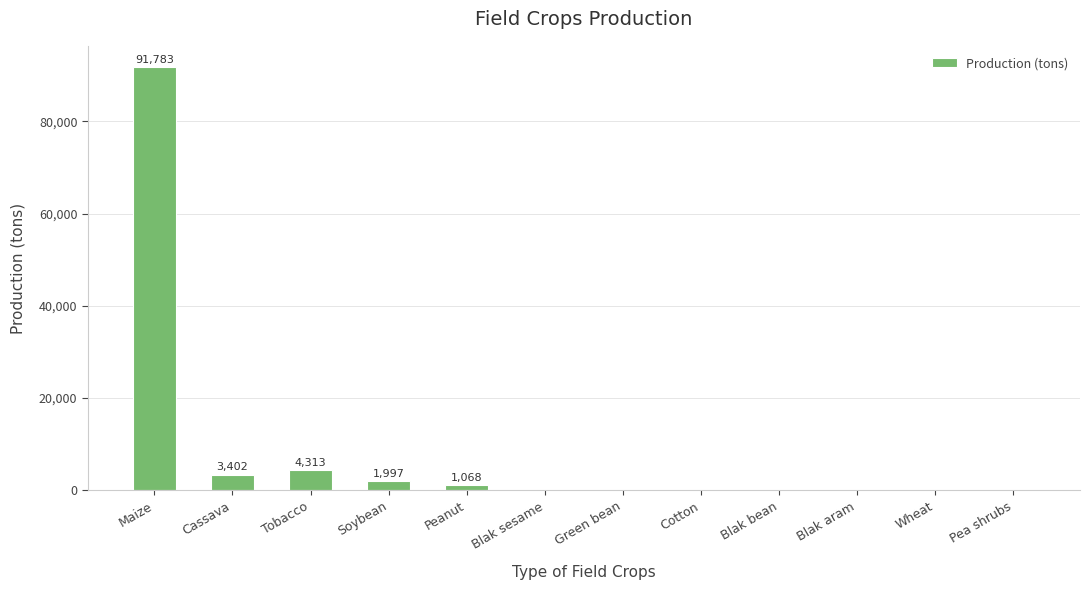

What is the greatest value displayed?

91783.3